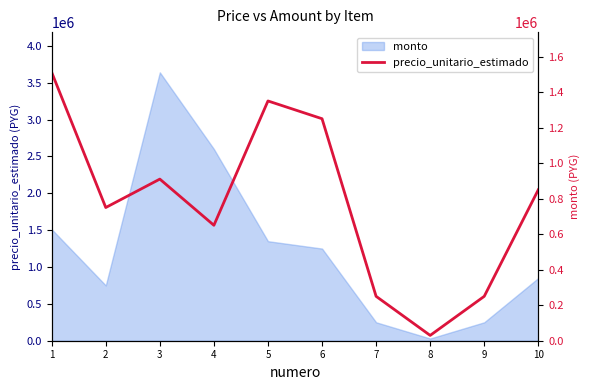

What is the minimum value shown in the chart?

30000